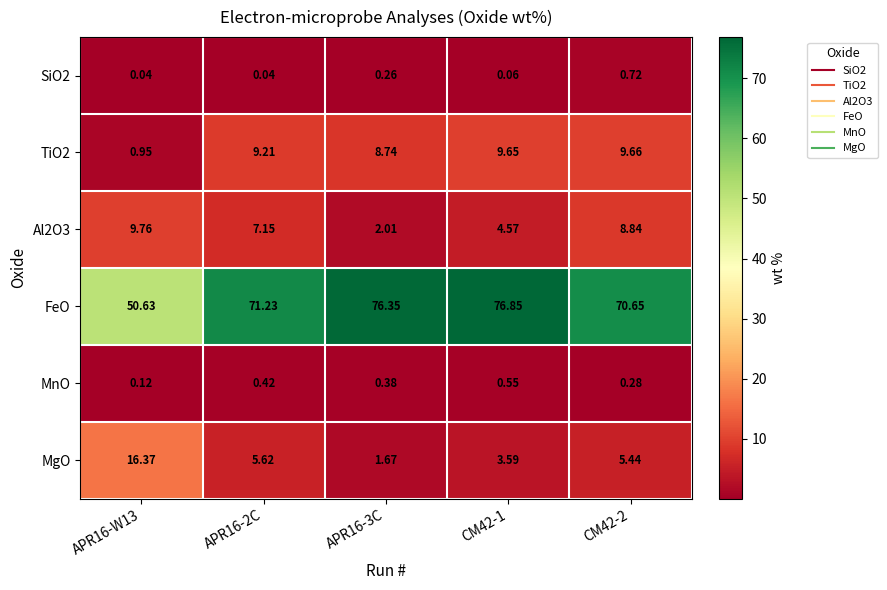

Is the value of MgO at CM42-1 greater than the value of Al2O3 at CM42-1?

No